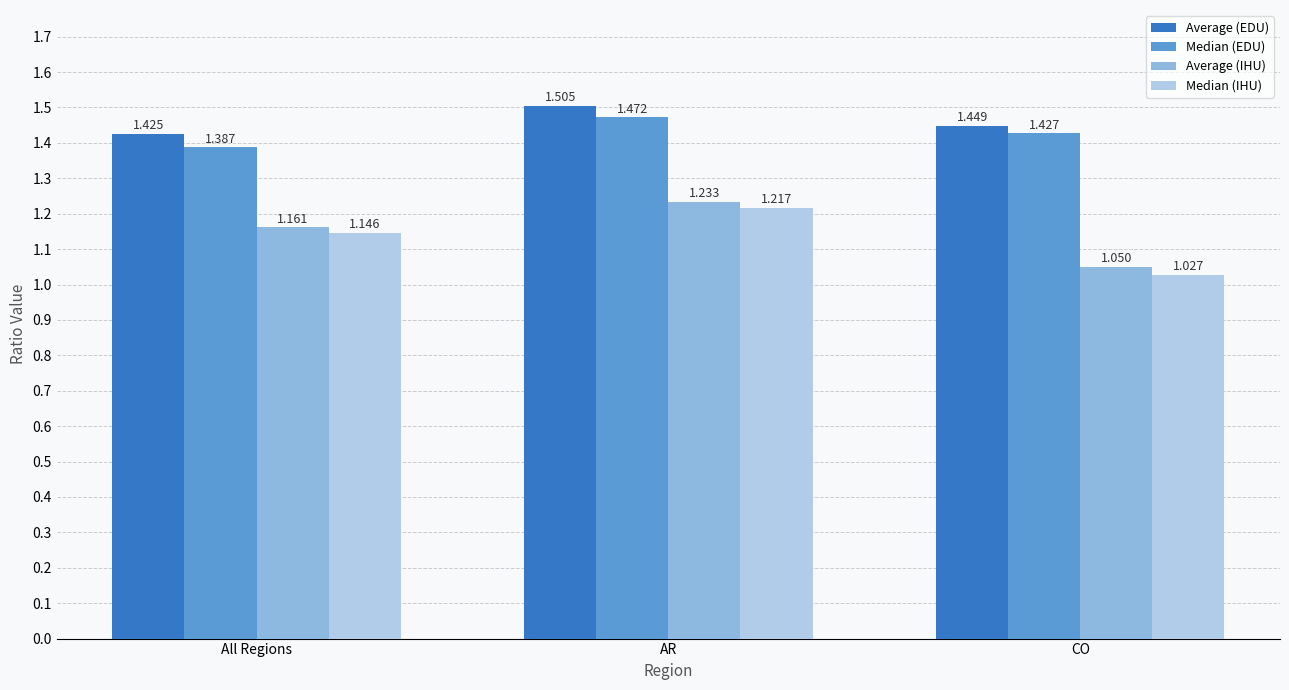

What is the label of the 2nd bar from the left?

AR